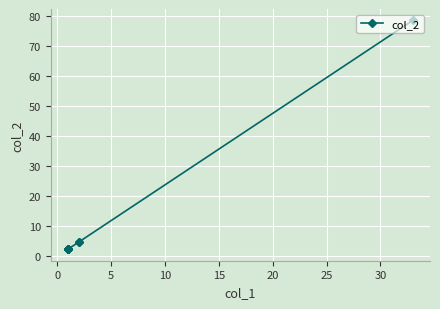

What is the value of the 5th point from the left?

2.4